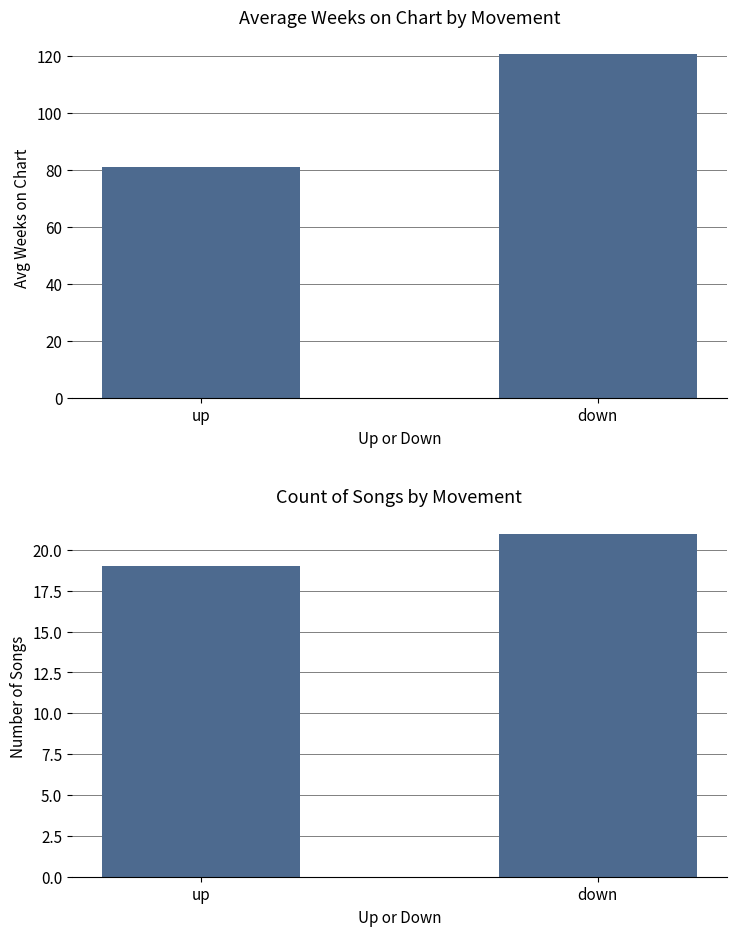

Count the number of categories in the chart.

2